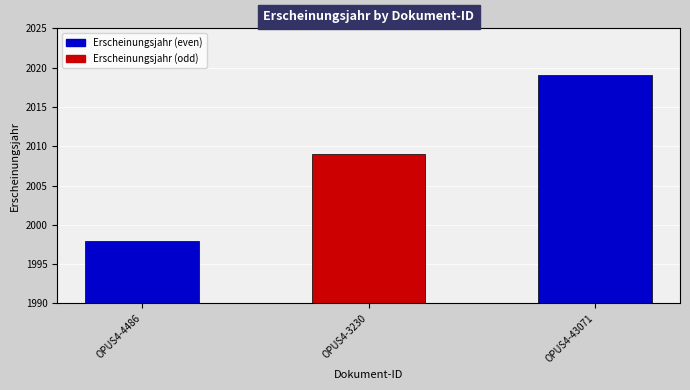

What is the minimum value shown in the chart?

1998